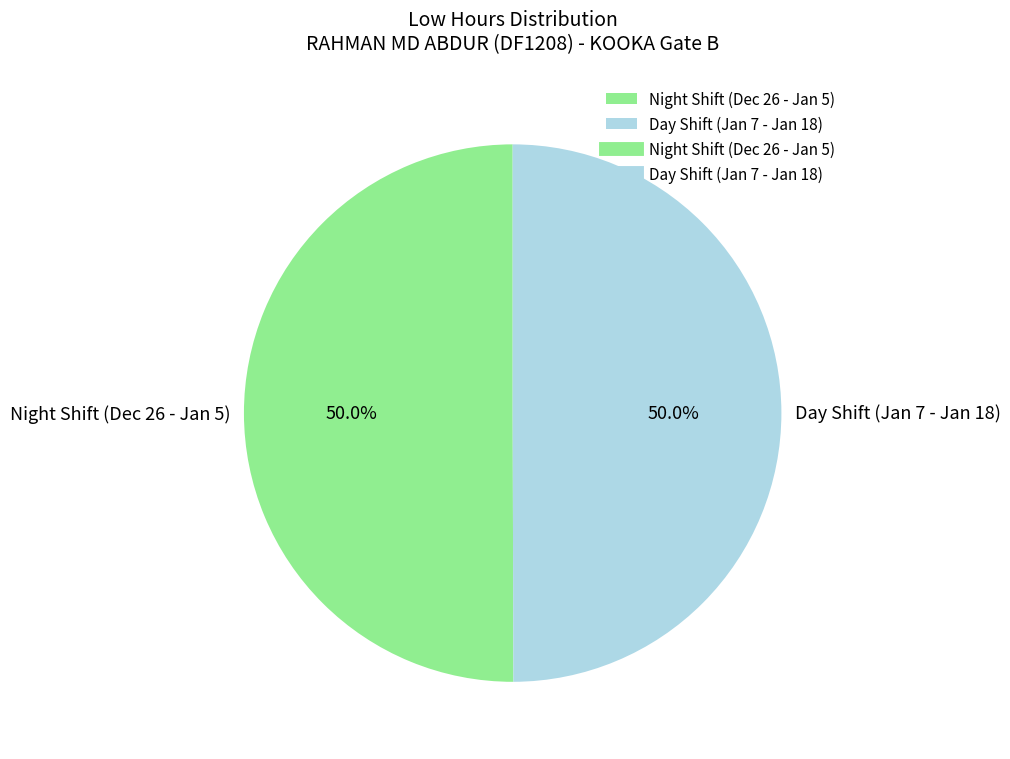

Is the sum of Day Shift (Jan 7 - Jan 18) and Night Shift (Dec 26 - Jan 5) greater than half?

Yes